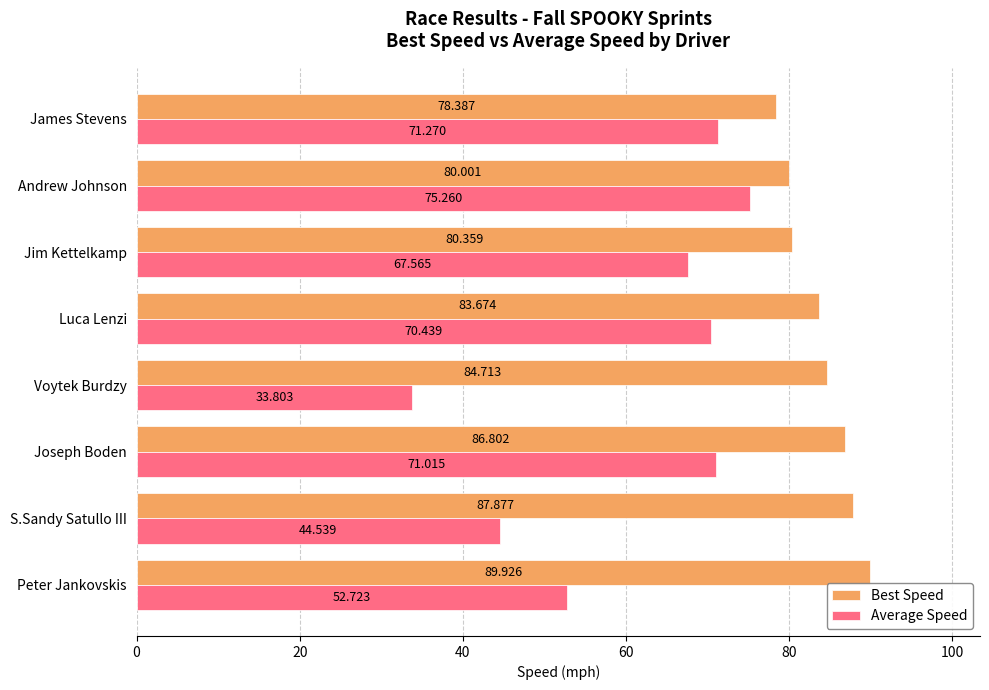

List the labels in order of Best Speed value, largest first.

Peter Jankovskis, S.Sandy Satullo III, Joseph Boden, Voytek Burdzy, Luca Lenzi, Jim Kettelkamp, Andrew Johnson, James Stevens